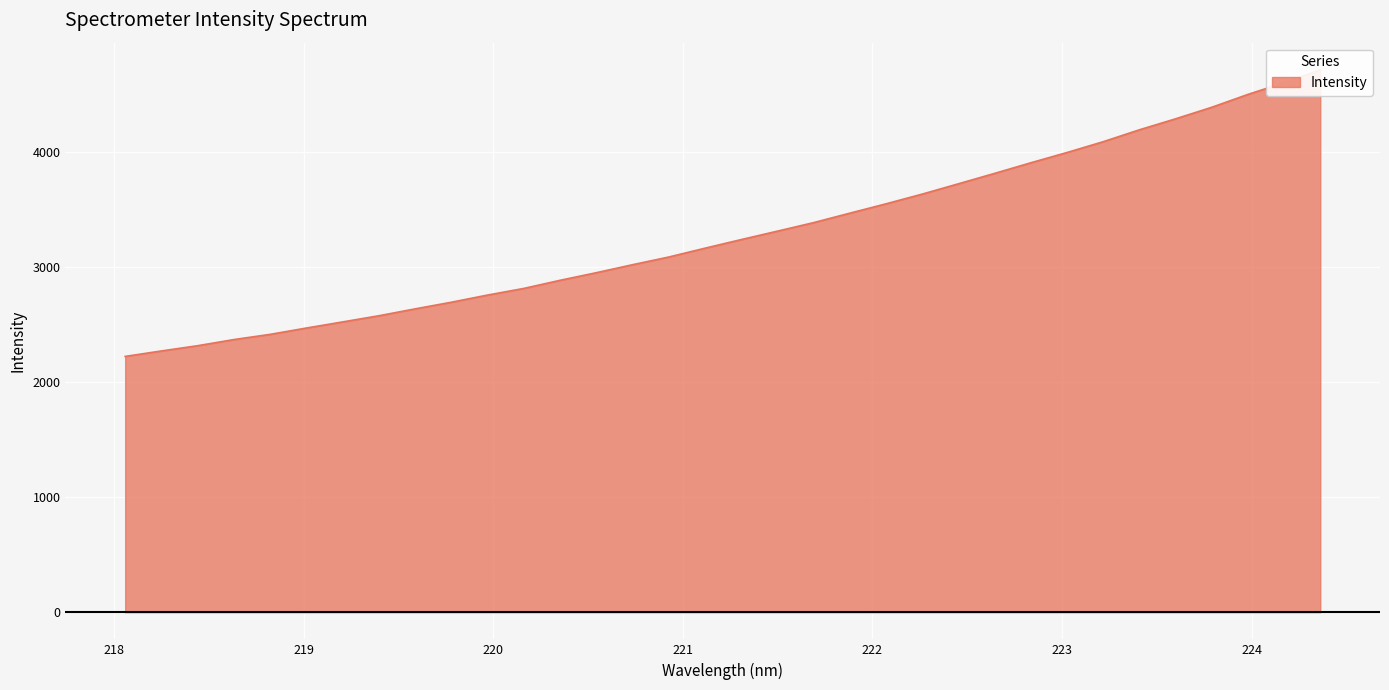

What is the difference between the values at 223.9802 and 220.1623?

1686.7